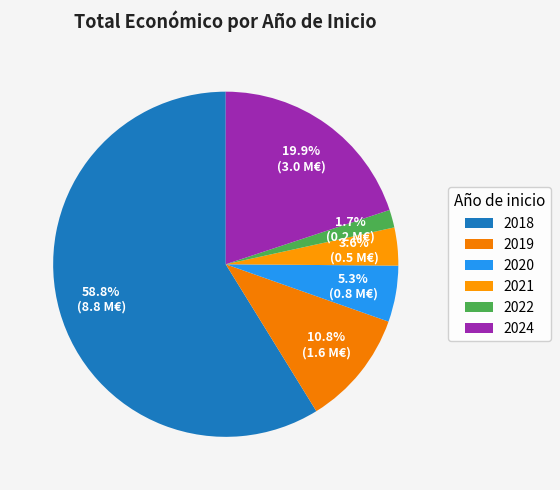

Approximately how many times larger is the value at 2024 compared to 2018?

0.3